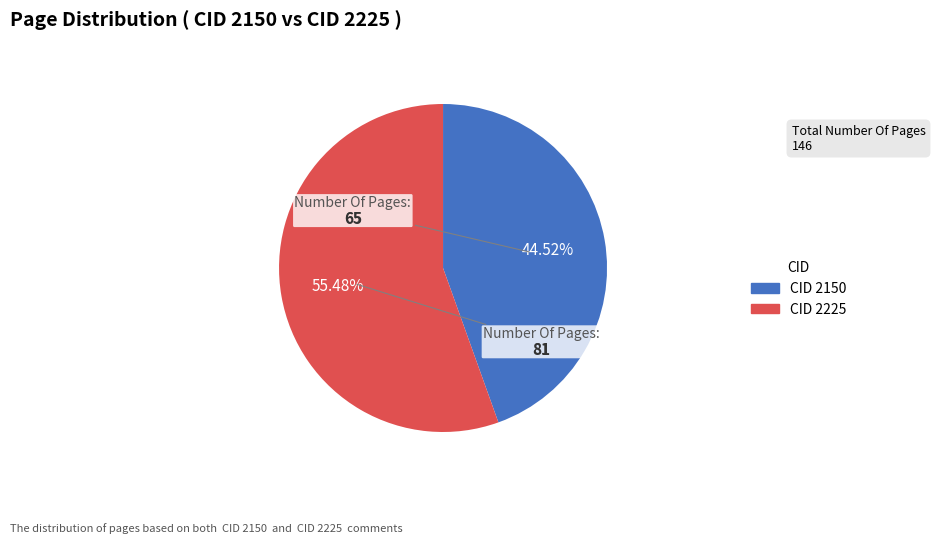

Is there any slice that represents more than half of the pie?

Yes